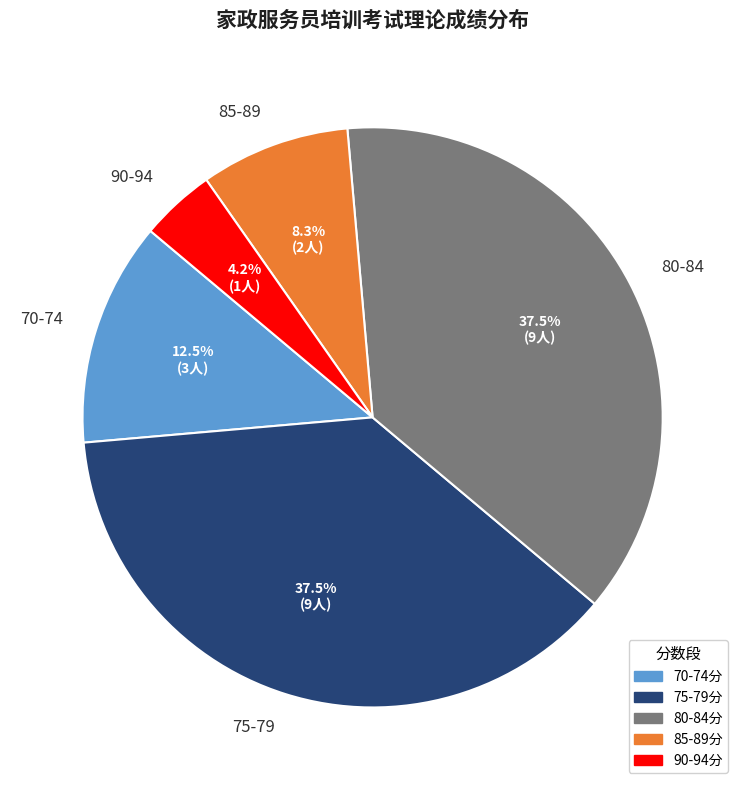

Is there a majority slice in this chart?

No